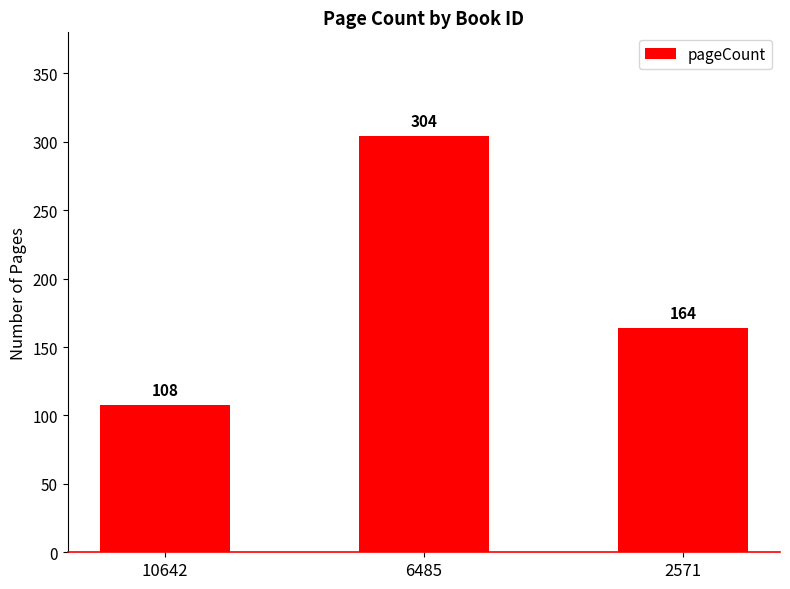

Rank the categories by value from lowest to highest.

10642, 2571, 6485